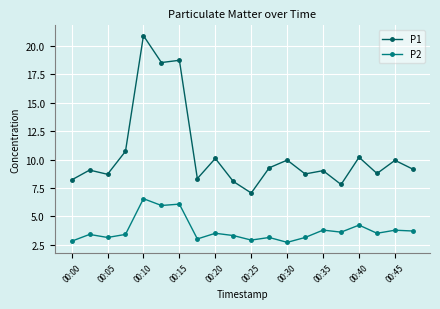

True or false: P2 has more than 1 interior local peaks.

True